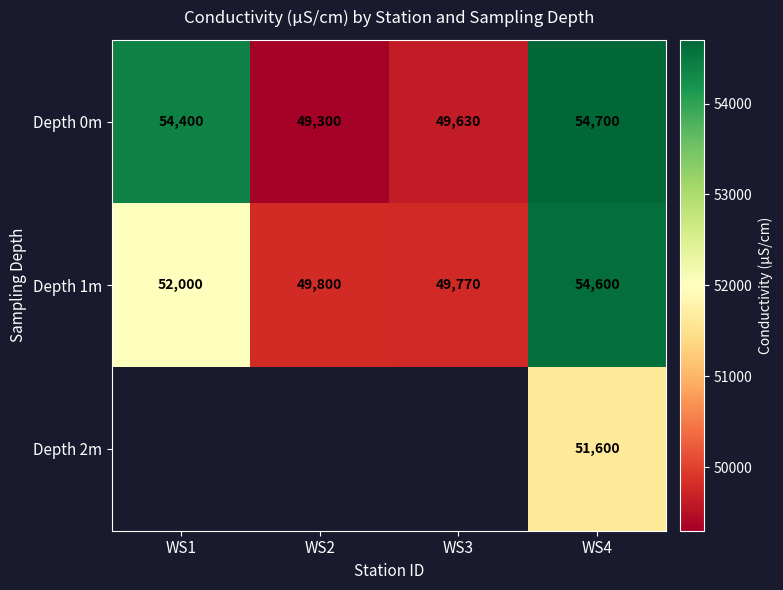

What is the total value across all series at WS4?

160900